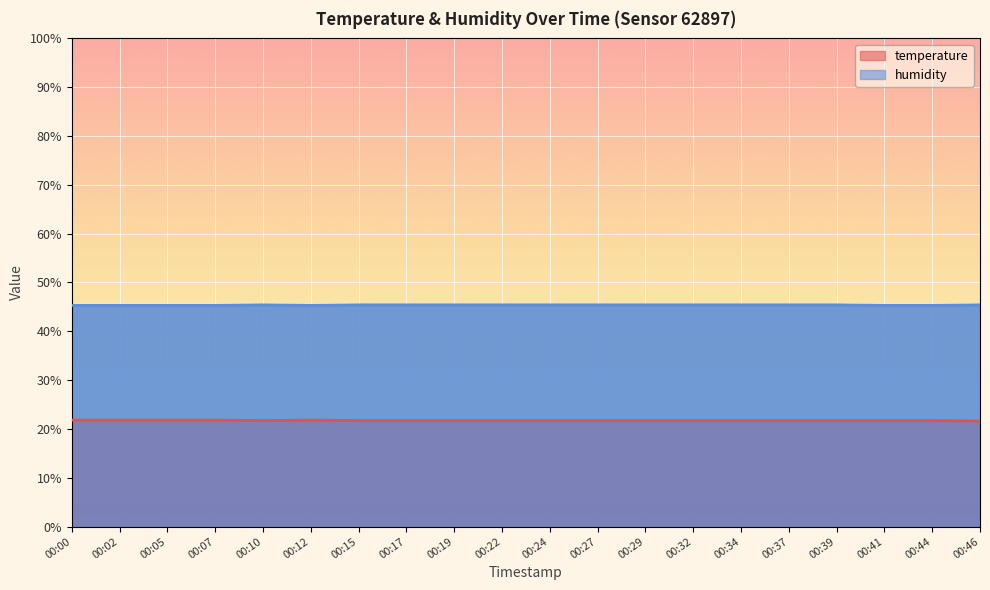

What is the value of the humidity point at the 10th from the left?

45.4